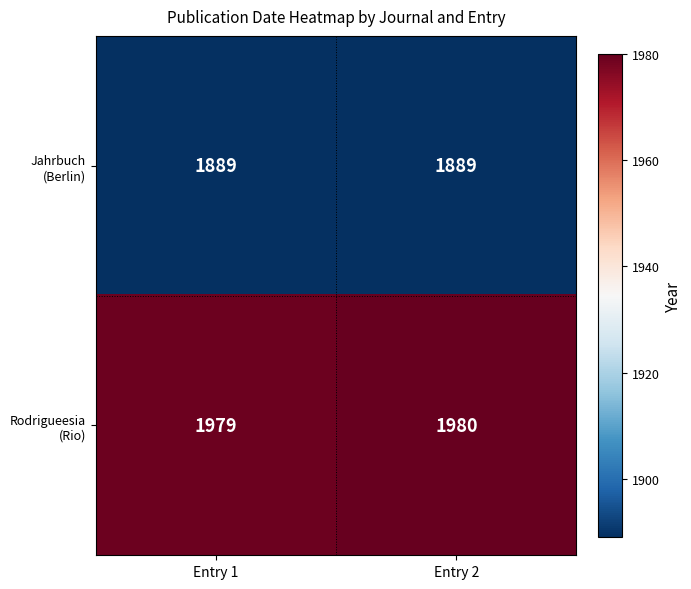

Which series has the widest spread of values?

Rodrigueesia (Rio)